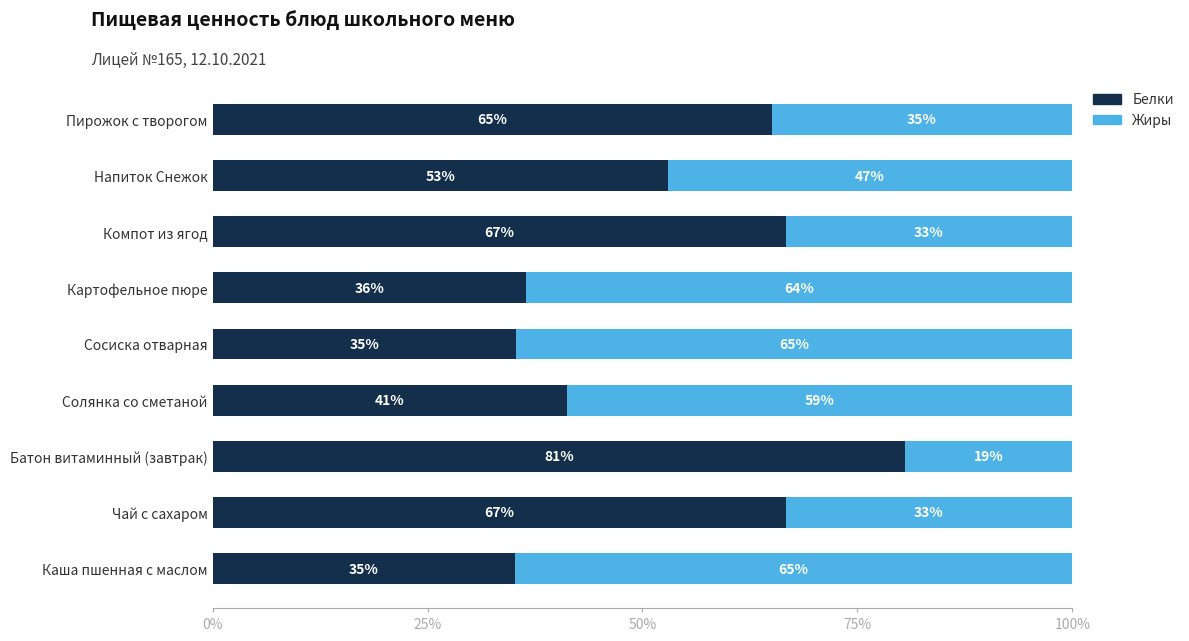

The value of Белки at Чай с сахаром is 100.6. True or false?

False